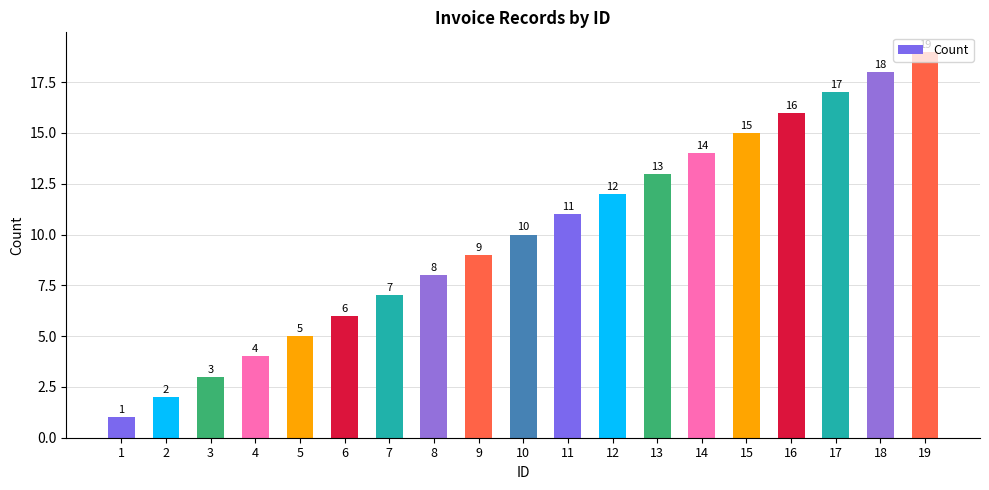

Reading left to right, list all the values displayed in this chart.

1=1	2=2	3=3	4=4	5=5	6=6	7=7	8=8	9=9	10=10	11=11	12=12	13=13	14=14	15=15	16=16	17=17	18=18	19=19